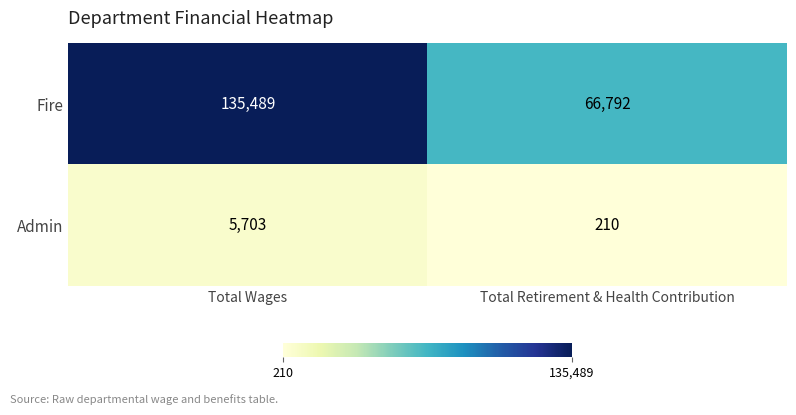

How many distinct data groups are displayed?

2